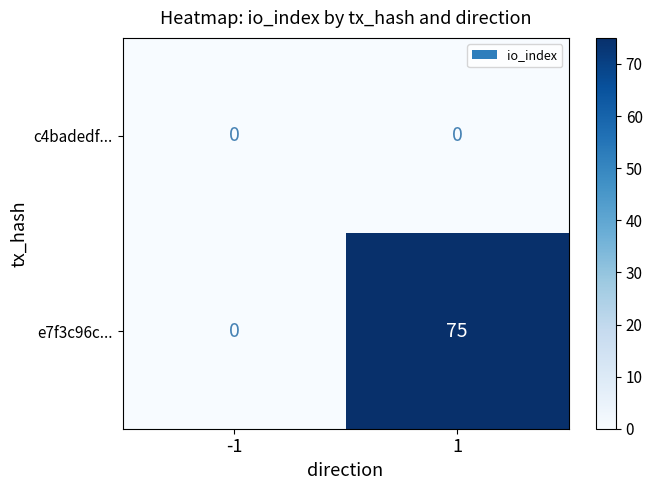

Reading left to right, what are all the values shown in this chart?

c4badedf...: -1=0	1=0
e7f3c96c...: -1=0	1=75